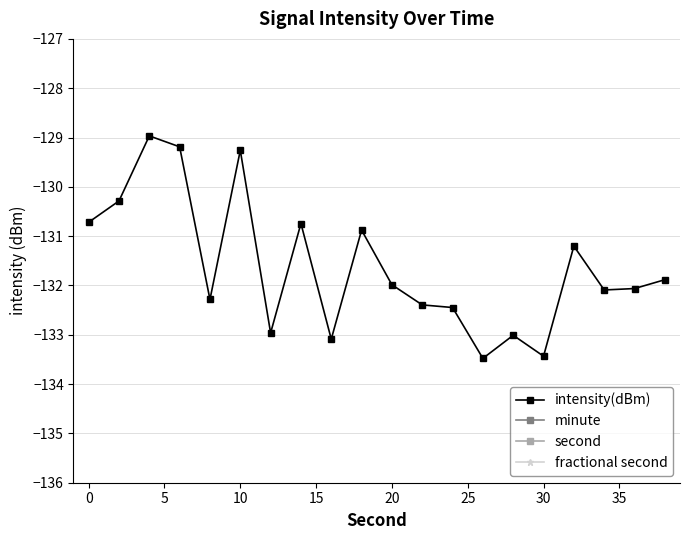

True or false: intensity(dBm) has more than 2 points higher than both neighbors.

True